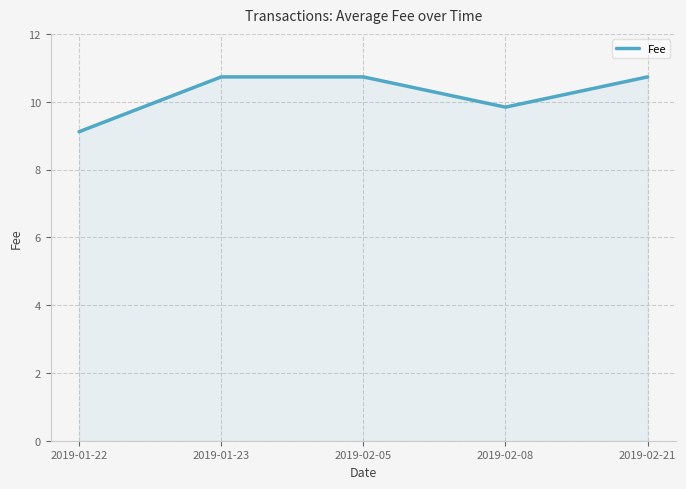

What position from the left is 2019-02-08?

4